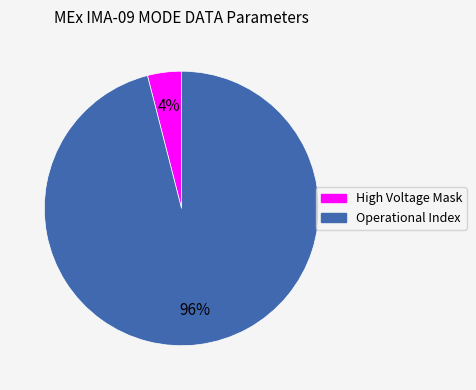

Does any single category account for the majority?

Yes